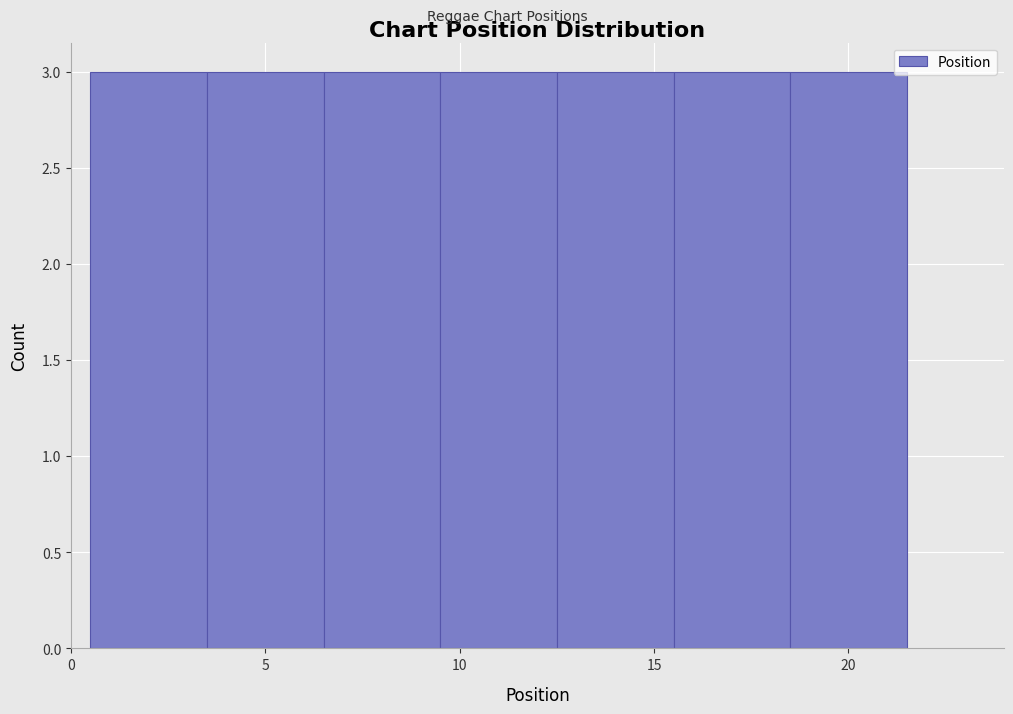

What is the height of the bar covering 9.5 to 12.5 on the x-axis? The values are not printed on the chart, so give them approximately, as read against the axis.

3